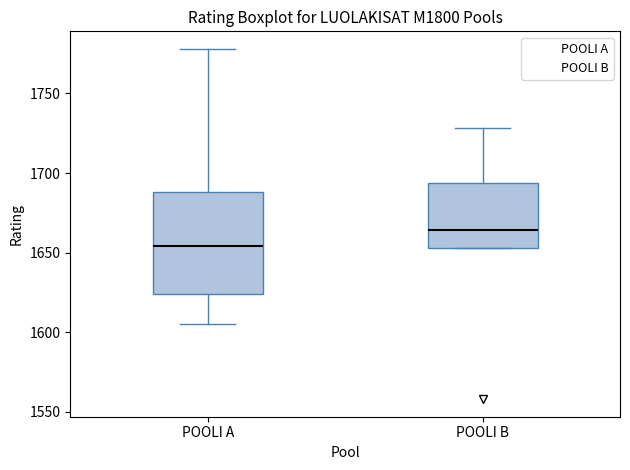

Which box is the tallest, from its lower edge to its upper edge?

POOLI A